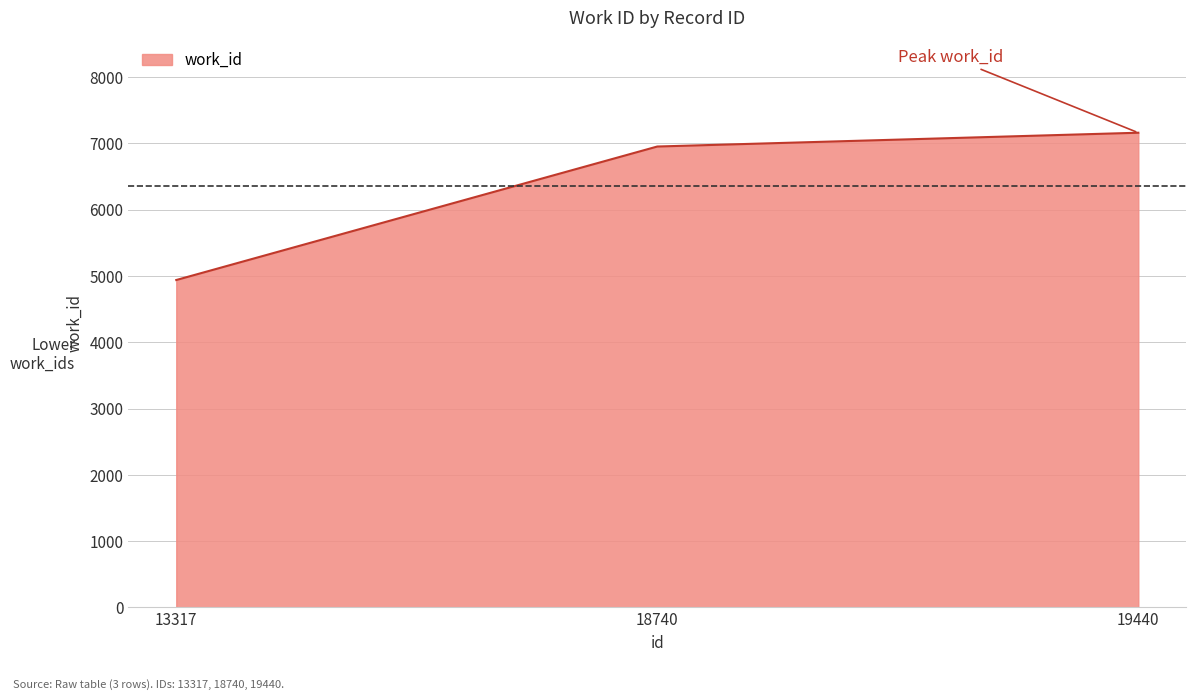

The chart shows a value of 6954 at 18740. True or false?

True